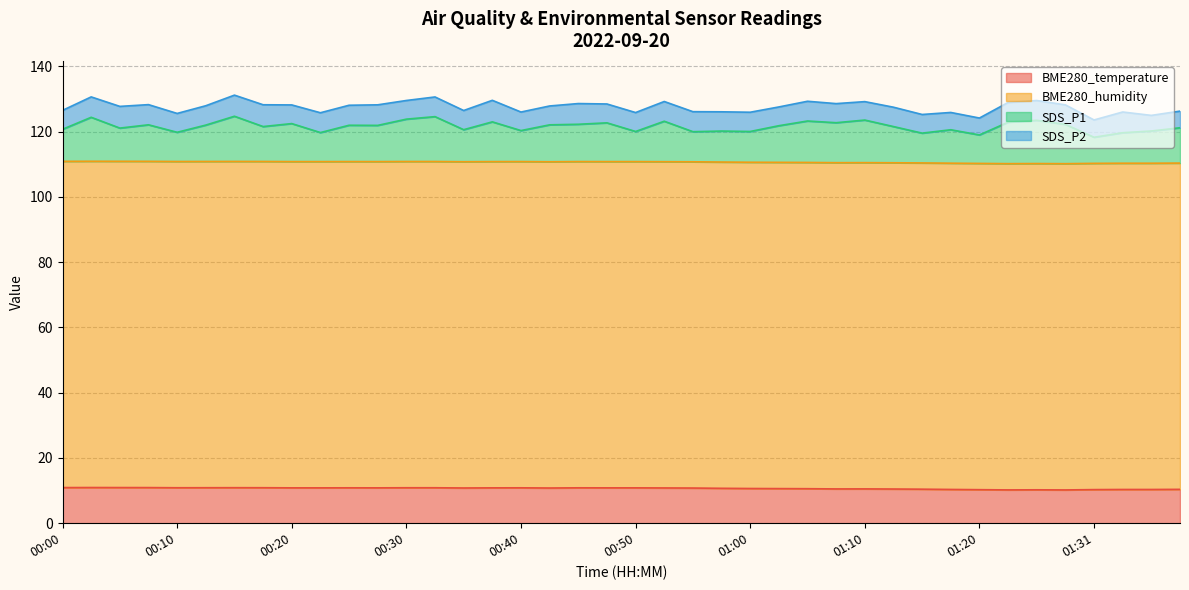

What is the highest value of the BME280_temperature series?

10.9